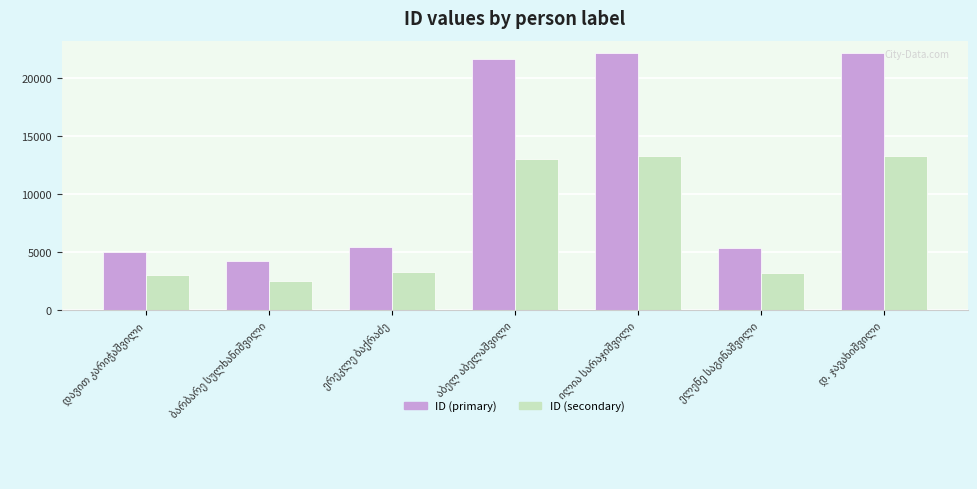

Which series has the largest total across all categories?

ID (primary)